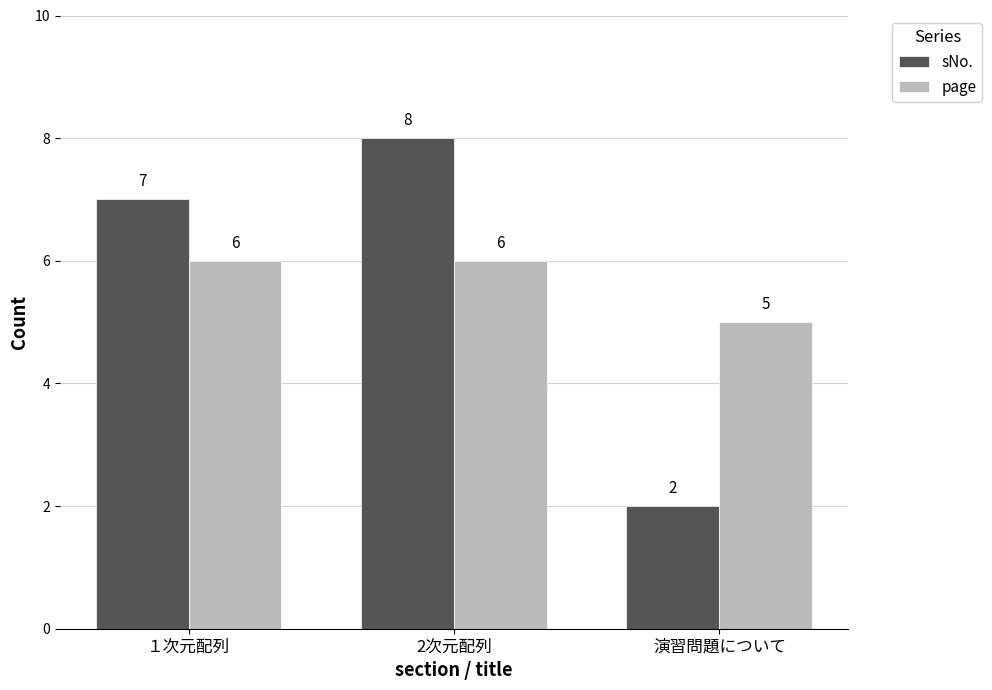

How many values in the sNo. series are below 7?

1